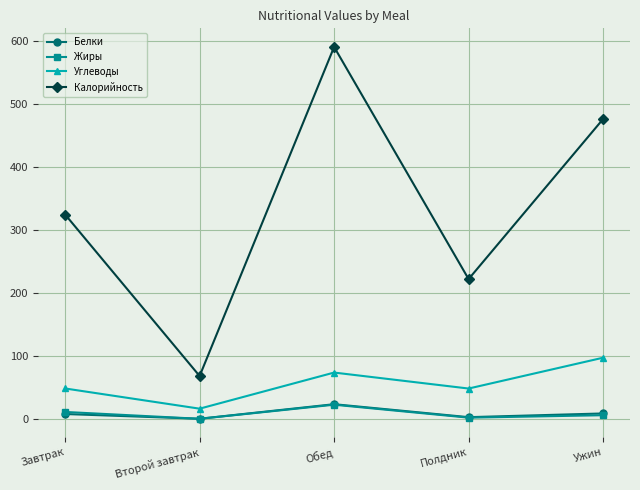

Which series has the widest spread of values?

Калорийность